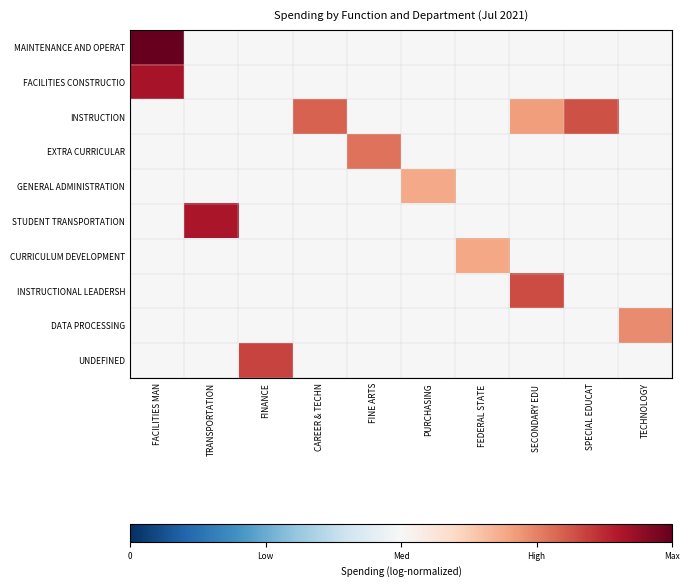

Which label corresponds to the smallest value in the chart?

TRANSPORTATION